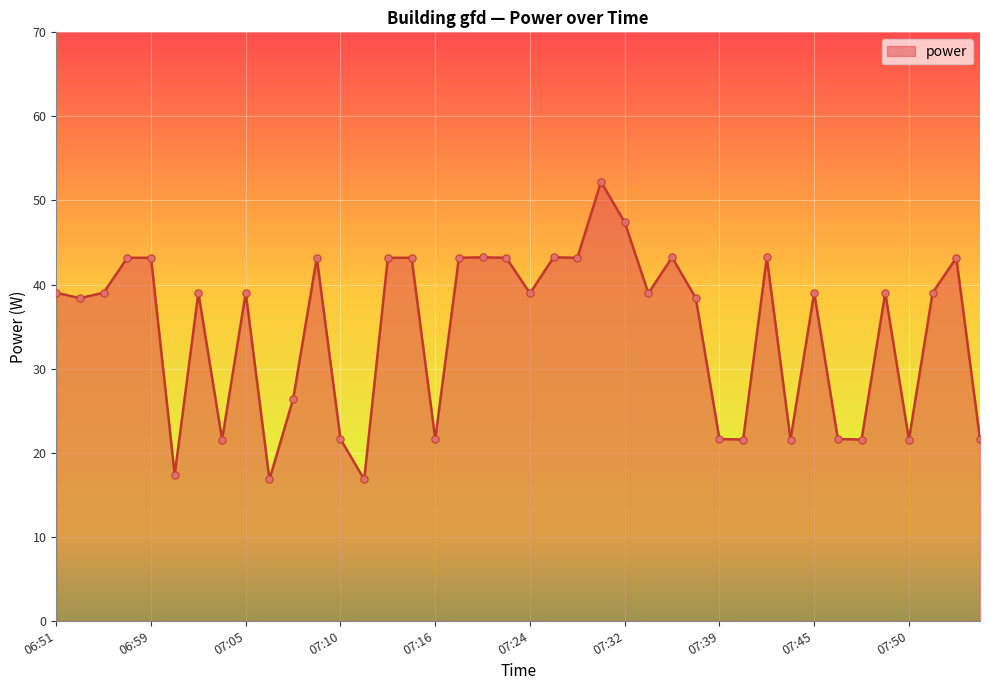

What is the maximum value shown in the chart?

52.2